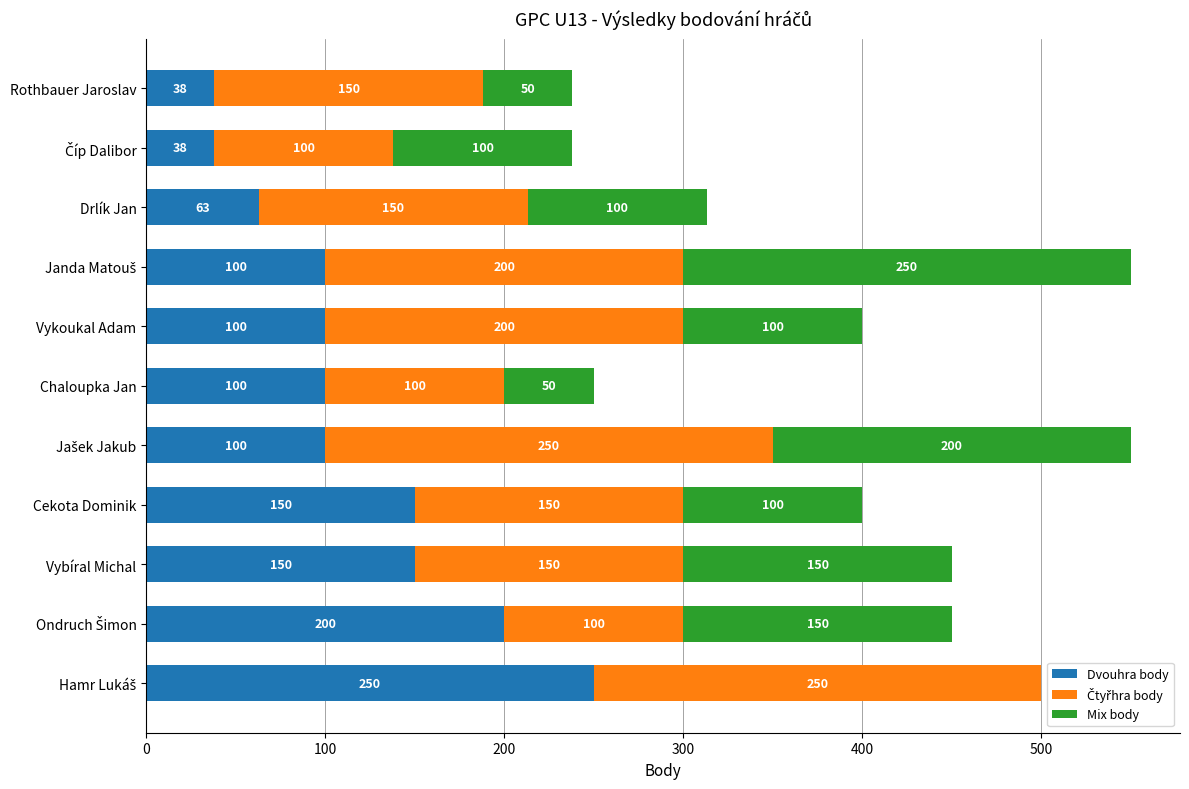

What is the sum of all Dvouhra body values?

1289